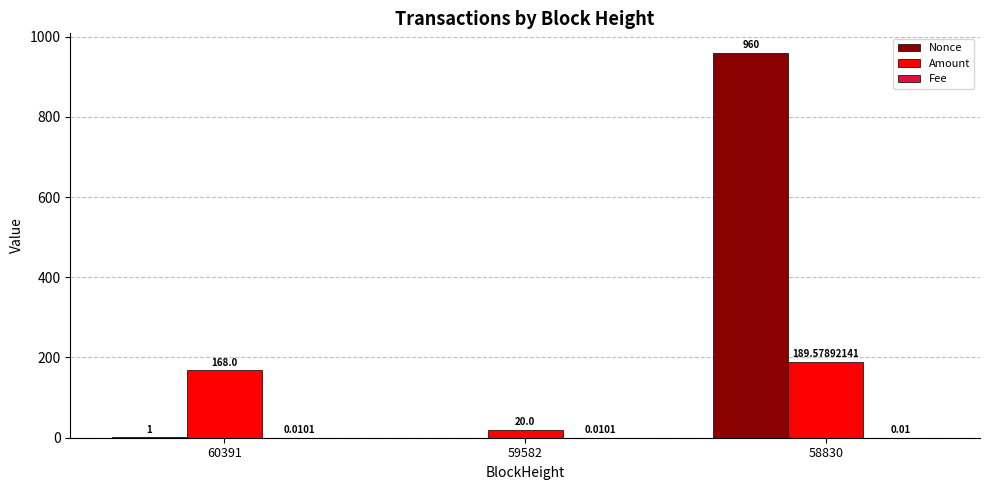

The Amount series shows 250.1 at 60391. True or false?

False